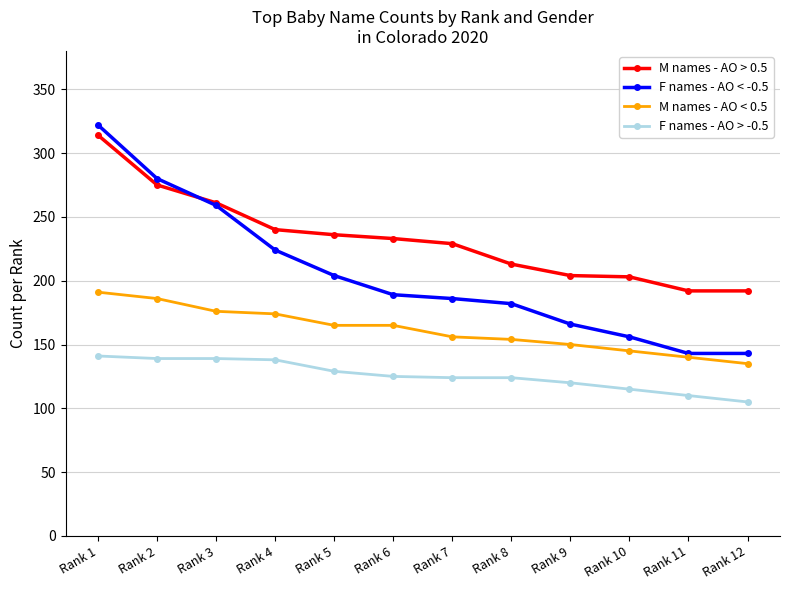

Which category has the lowest value in the M names - AO < 0.5 series?

Rank 12